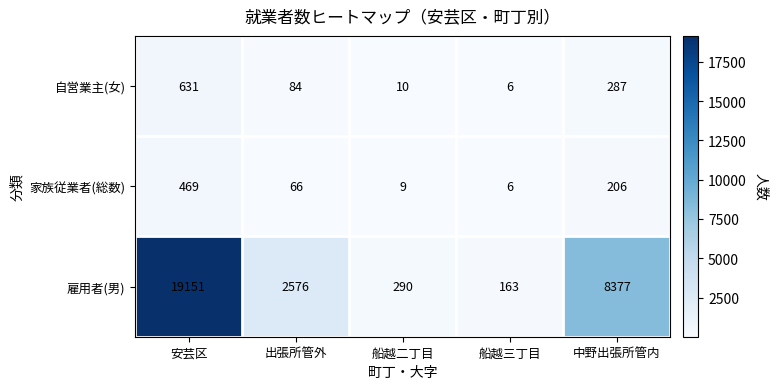

Count the number of categories in the chart.

5